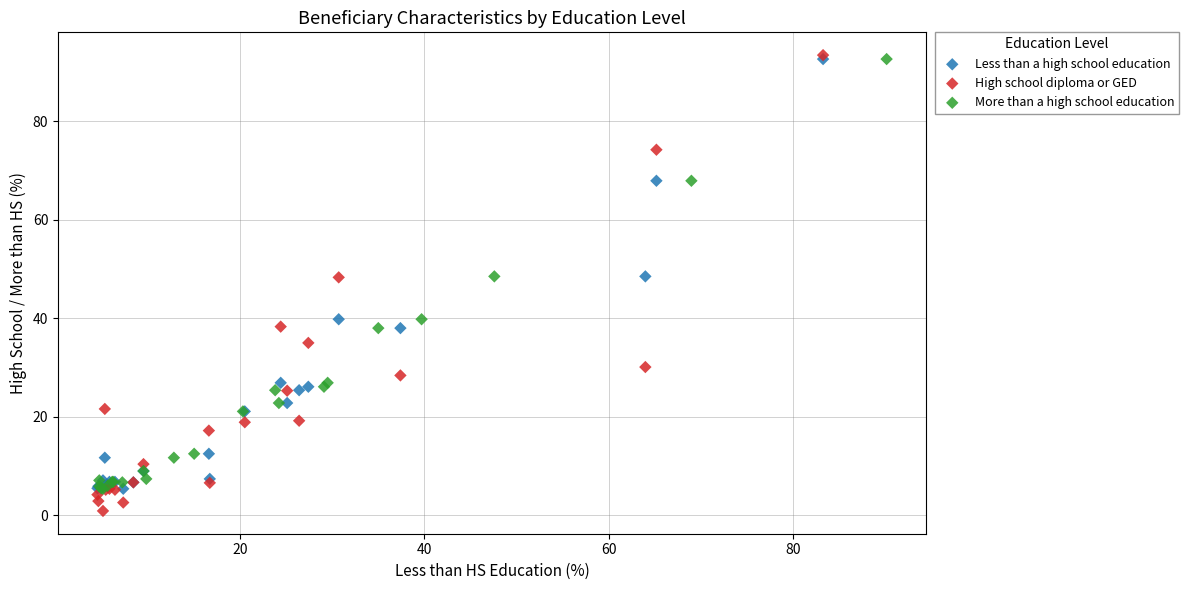

Which series has the largest Y range (max minus min)?

High school diploma or GED